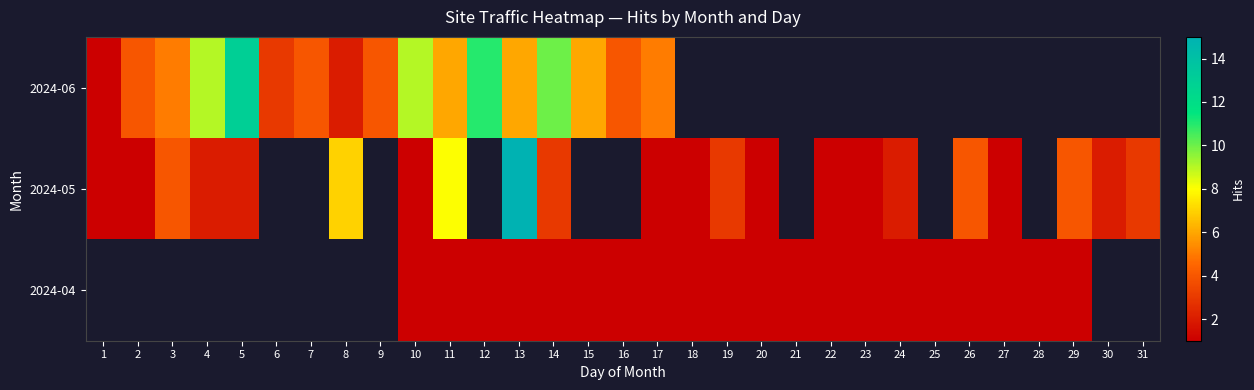

How many series are shown in this chart?

3